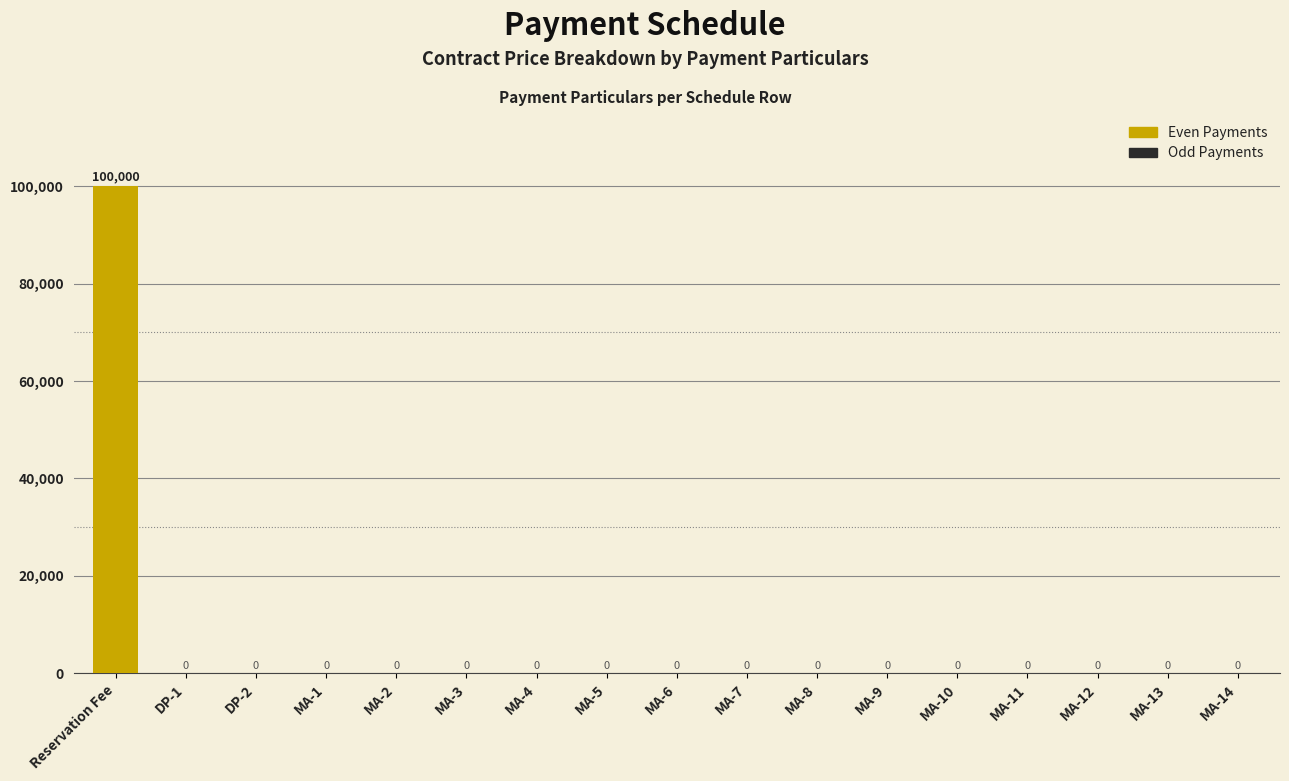

Reading left to right, what are all the values shown in this chart?

Reservation Fee=100000	DP-1=0	DP-2=0	MA-1=0	MA-2=0	MA-3=0	MA-4=0	MA-5=0	MA-6=0	MA-7=0	MA-8=0	MA-9=0	MA-10=0	MA-11=0	MA-12=0	MA-13=0	MA-14=0